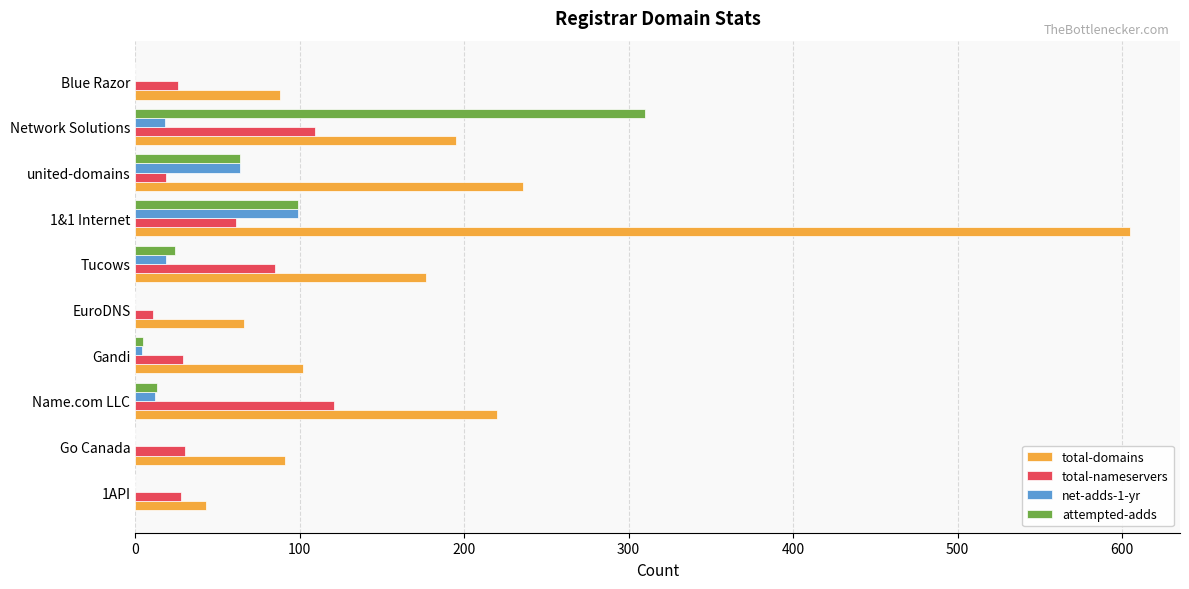

The value of attempted-adds at 1&1 Internet is 99. True or false?

True